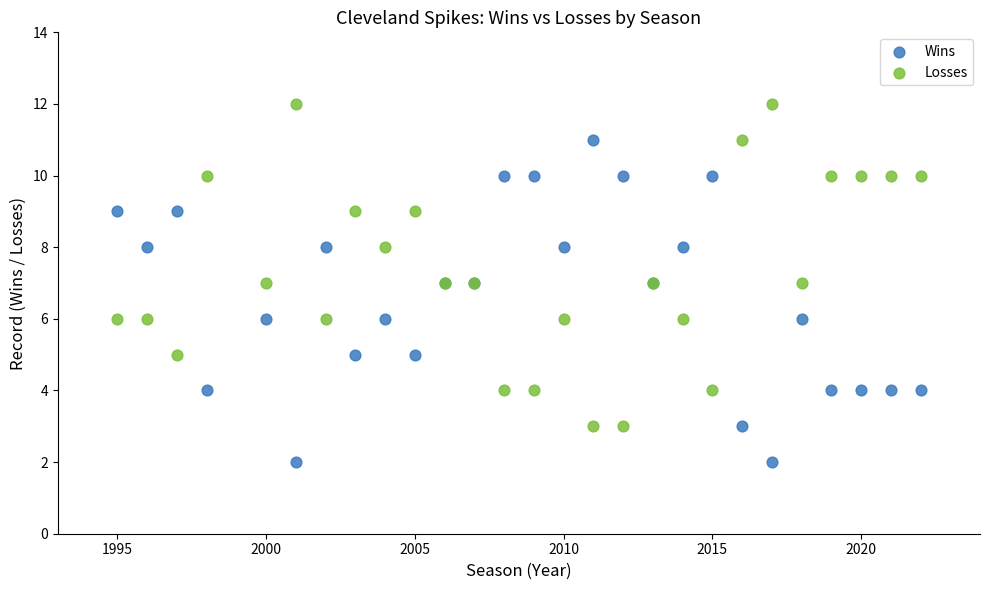

What is the X range (max minus min) for the scatter plot?

27